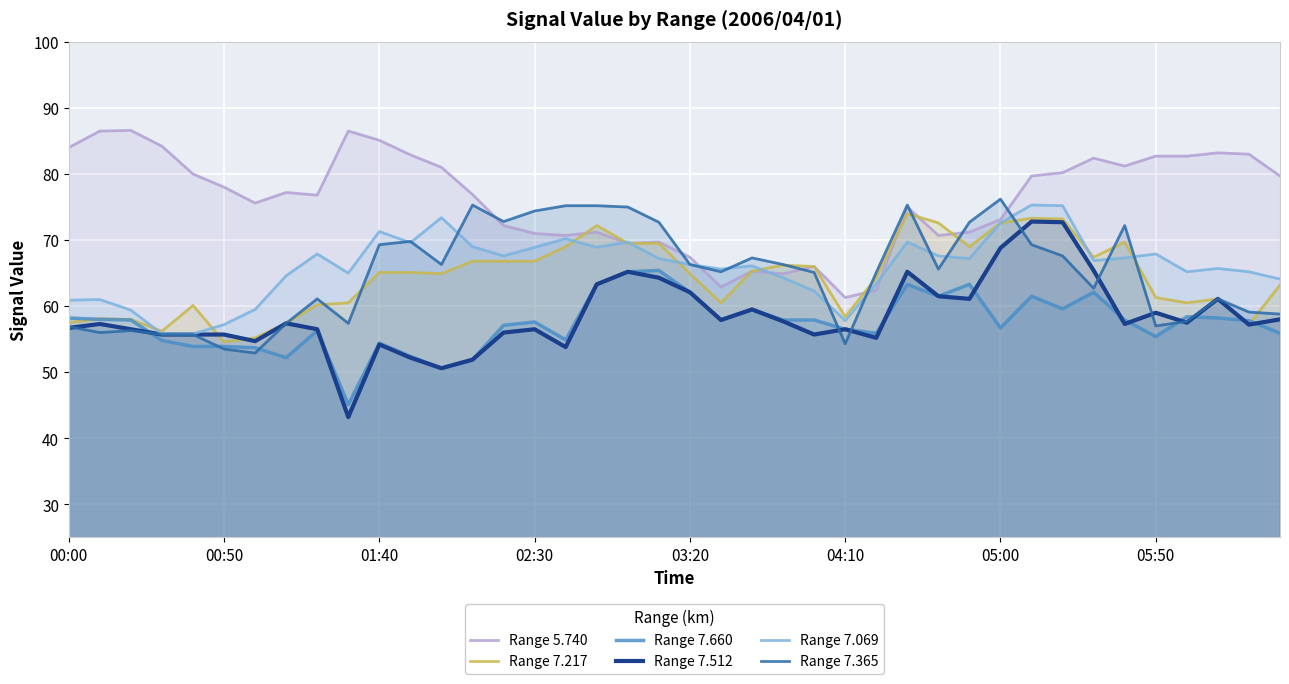

Reading left to right, what are all the values shown in this chart?

Range 5.740: 84.0	86.5	86.6	84.2	80.0	78.0	75.6	77.2	76.8	86.5	85.1	82.9	81.0	76.9	72.2	71.0	70.7	71.2	69.5	69.7	67.4	62.9	65.3	64.9	66.0	61.3	62.4	75.0	70.7	71.2	73.1	79.7	80.2	82.4	81.2	82.7	82.7	83.2	83.0	79.7
Range 7.217: 57.5	58.1	58.0	56.2	60.1	54.6	55.2	57.4	60.2	60.5	65.1	65.1	64.9	66.8	66.8	66.8	69.0	72.2	69.5	69.5	64.9	60.5	65.3	66.2	66.0	58.4	64.3	74.0	72.6	69.0	72.6	73.3	73.2	67.4	69.7	61.3	60.5	61.1	57.2	63.2
Range 7.660: 58.2	58.0	57.9	54.8	53.9	53.9	53.7	52.2	56.3	45.1	54.4	52.4	50.6	51.9	57.1	57.6	54.9	63.3	65.2	65.4	62.1	57.9	59.5	57.9	57.9	56.5	55.9	63.3	61.5	63.3	56.7	61.5	59.6	62.1	57.9	55.4	58.4	58.2	57.8	55.9
Range 7.512: 56.7	57.3	56.5	55.7	55.7	55.7	54.7	57.4	56.5	43.2	54.2	52.2	50.6	51.9	56.0	56.5	53.8	63.3	65.2	64.3	62.1	57.9	59.5	57.7	55.7	56.5	55.2	65.2	61.5	61.1	68.8	72.8	72.7	65.4	57.3	59.0	57.5	61.1	57.2	58.0
Range 7.069: 60.9	61.0	59.4	55.8	55.8	57.2	59.5	64.6	67.9	65.0	71.3	69.6	73.4	69.0	67.6	68.9	70.2	68.9	69.7	67.2	66.3	65.6	66.1	64.3	62.3	57.8	63.4	69.7	67.6	67.2	72.6	75.3	75.2	66.9	67.3	67.9	65.2	65.7	65.2	64.1
Range 7.365: 56.9	56.0	56.3	55.7	55.7	53.5	52.9	57.4	61.1	57.4	69.3	69.8	66.3	75.3	72.8	74.4	75.2	75.2	75.0	72.7	66.3	65.2	67.3	66.3	65.1	54.3	65.1	75.3	65.6	72.7	76.2	69.3	67.6	62.7	72.2	57.0	57.7	61.1	59.1	58.8